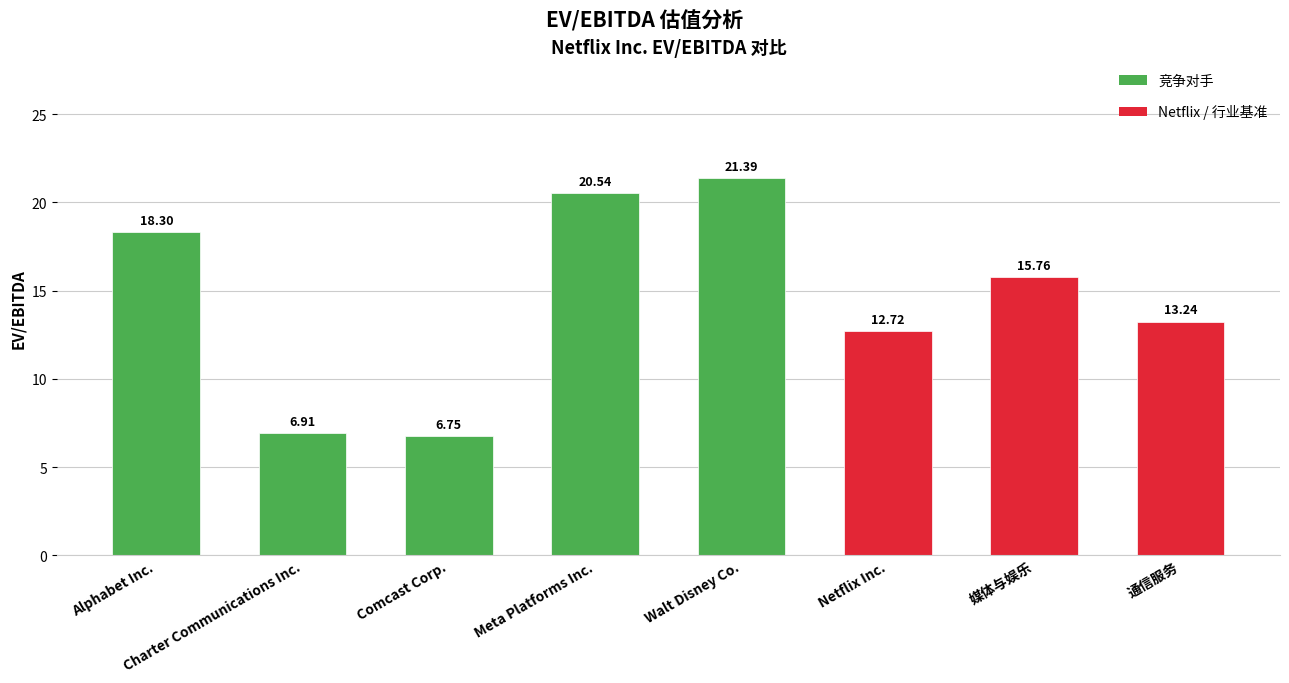

True or false: the data shows 9.3 at Meta Platforms Inc..

False